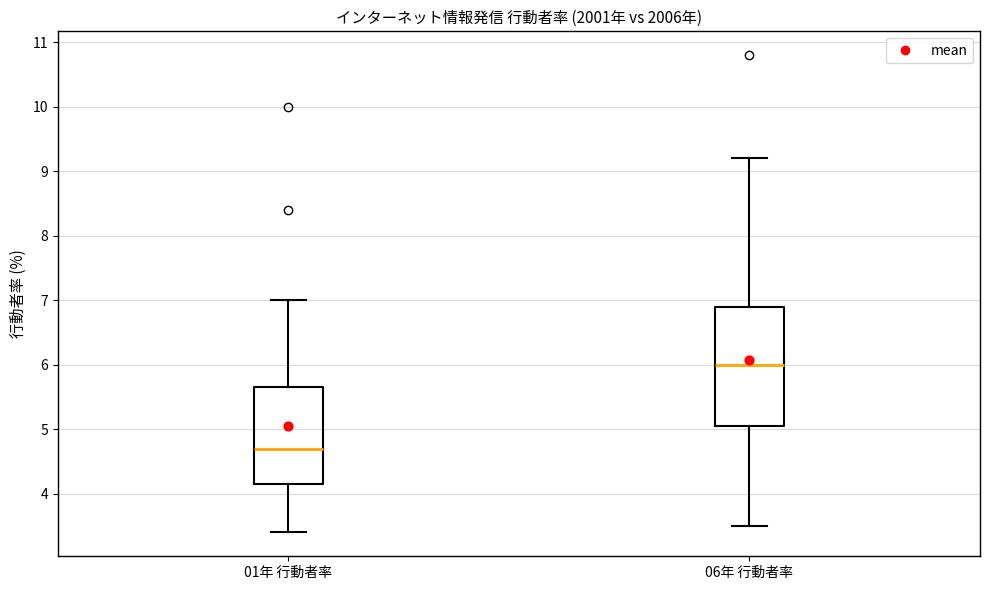

Which box's median line is the highest?

06年 行動者率